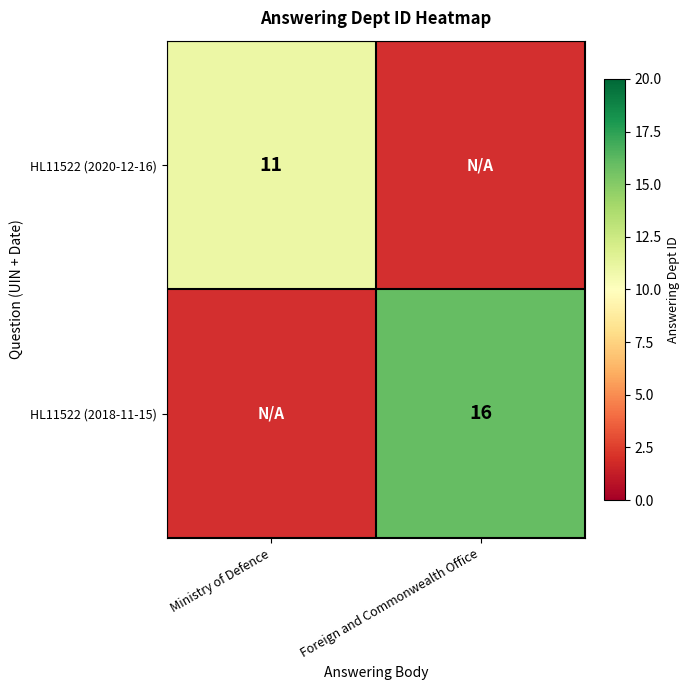

Is it true that HL11522 (2018-11-15) equals 24 at Foreign and Commonwealth Office?

False